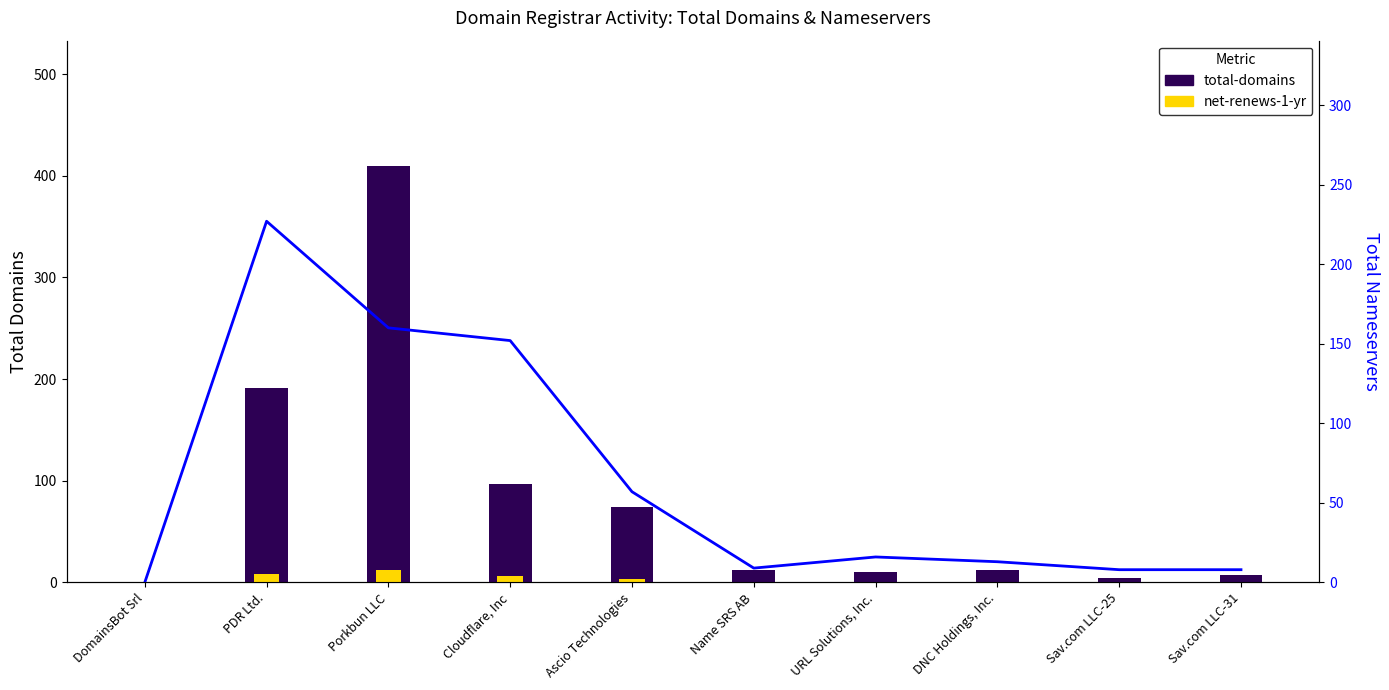

What is the label of the 6th bar from the left?

Name SRS AB